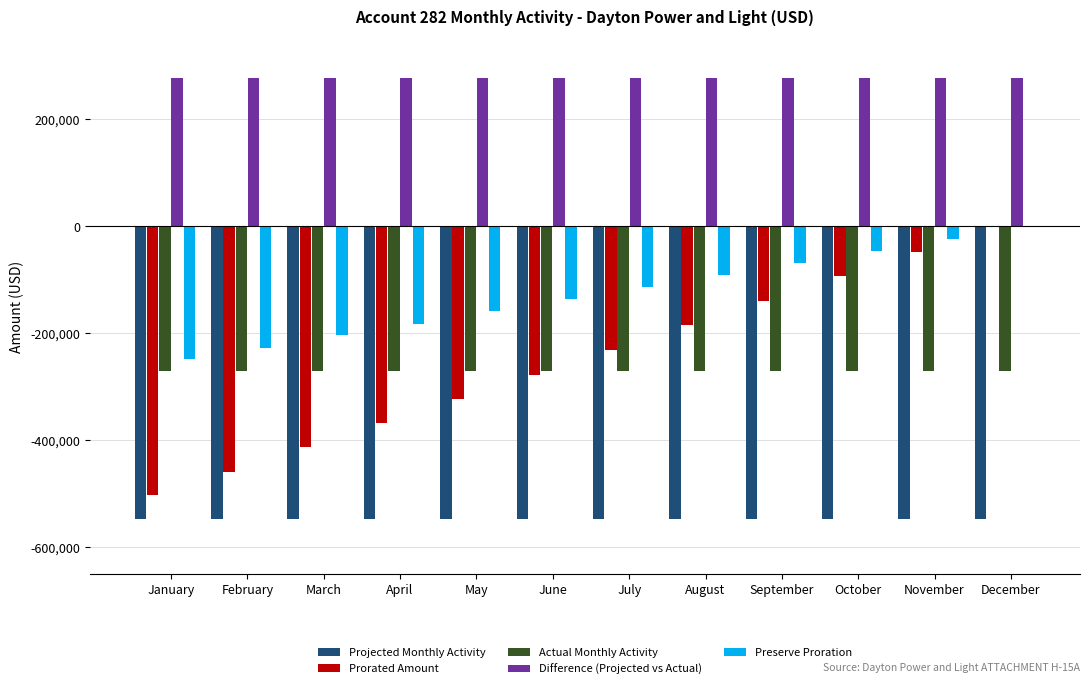

Between February and October, which series saw the biggest shift?

Prorated Amount